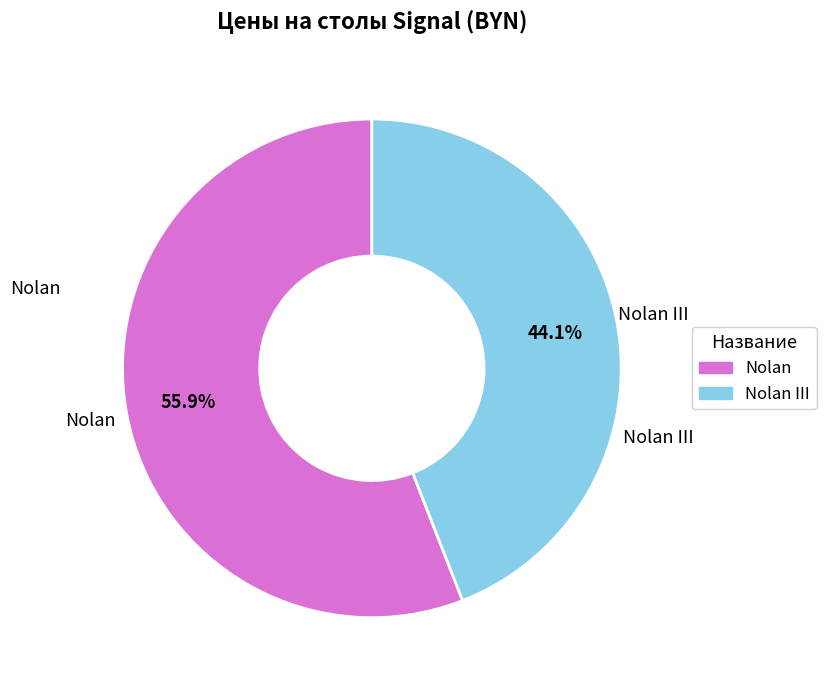

Is there any slice that represents more than half of the pie?

Yes